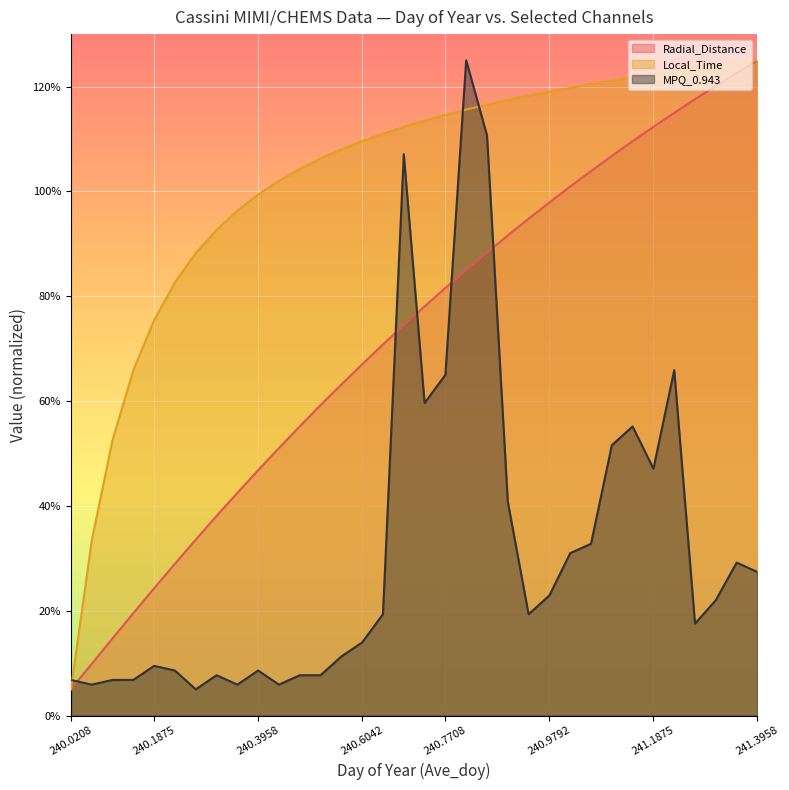

What is the difference between the maximum and minimum values in the Radial_Distance series?

120.0